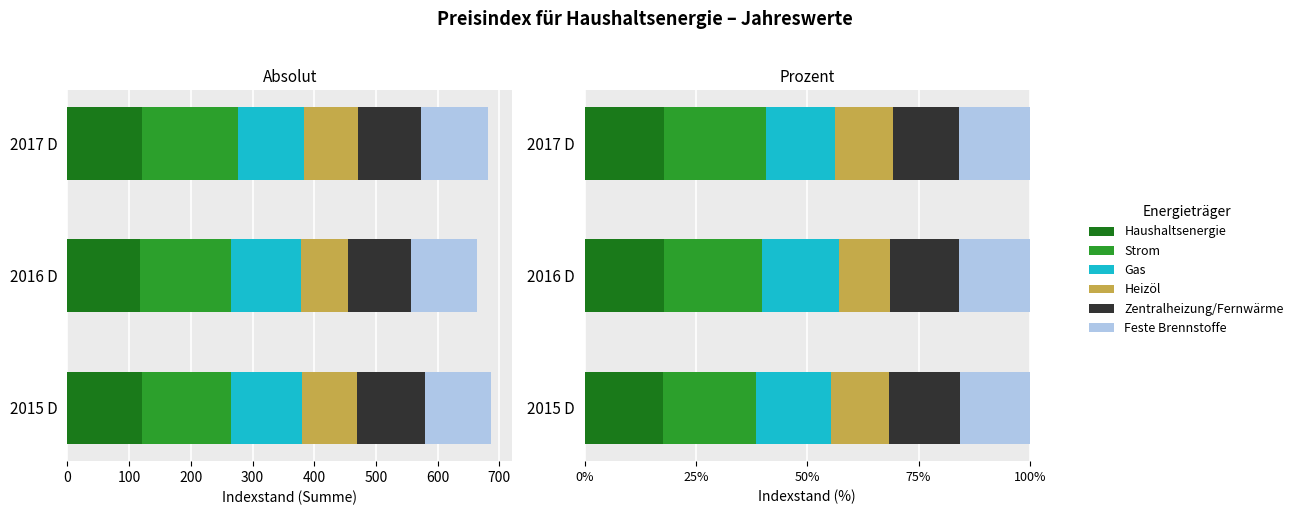

Between 2017 D and 2015 D, which is larger?

2017 D